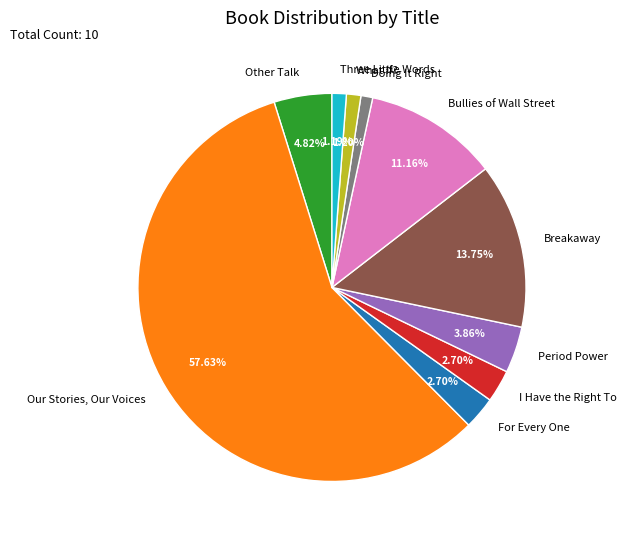

What is the majority slice?

Our Stories, Our Voices